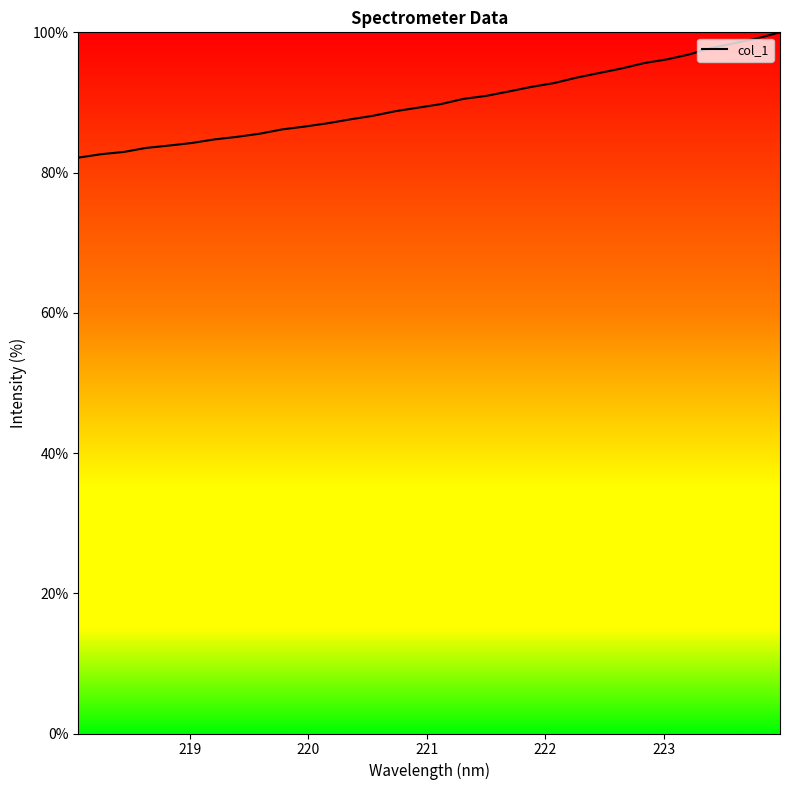

What is the maximum value shown in the chart?

100.0